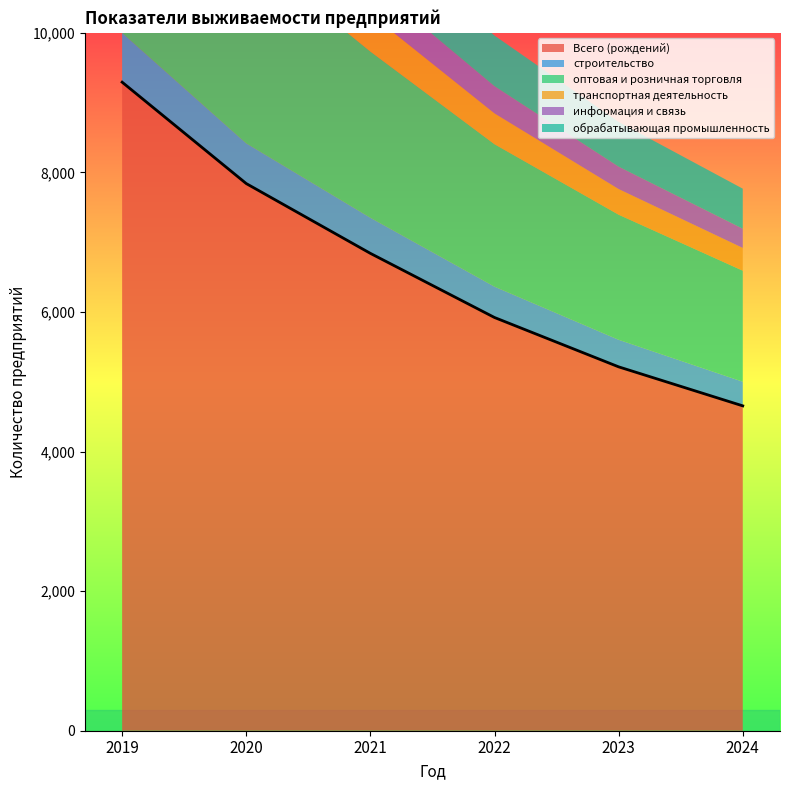

What is the maximum value shown in the chart?

9293